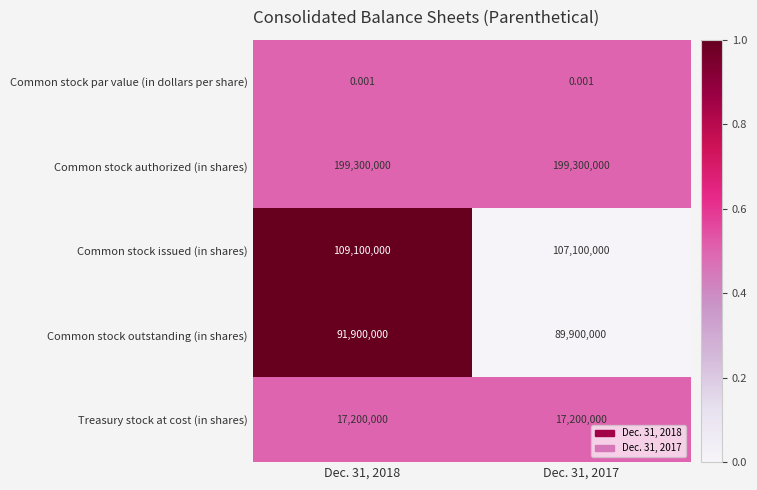

Is the value of Common stock issued (in shares) at Dec. 31, 2017 greater than the value of Common stock outstanding (in shares) at Dec. 31, 2017?

Yes